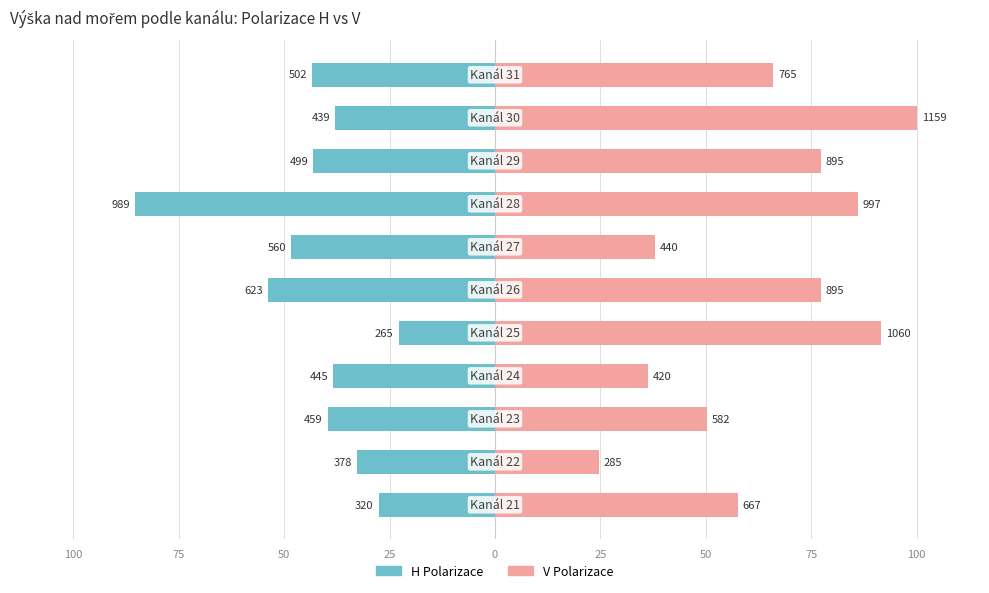

Count the number of categories in the chart.

11